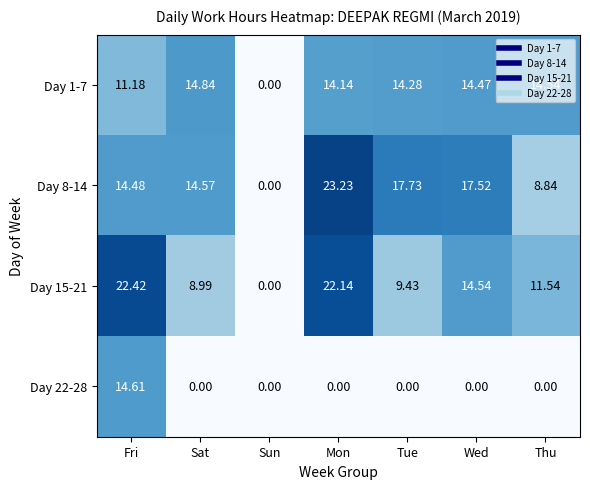

Rank the series by their maximum value, from lowest to highest.

Day 22-28, Day 1-7, Day 15-21, Day 8-14